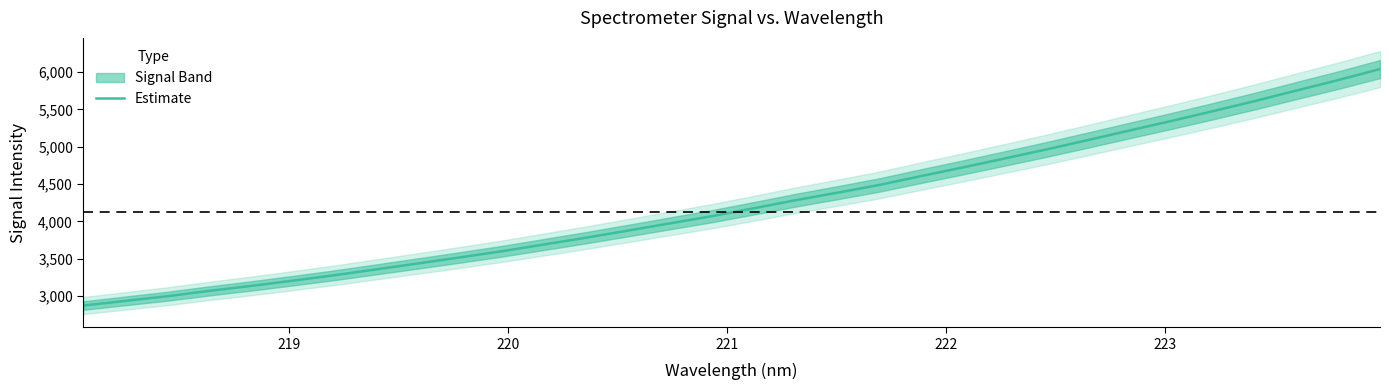

How many series are shown in this chart?

1